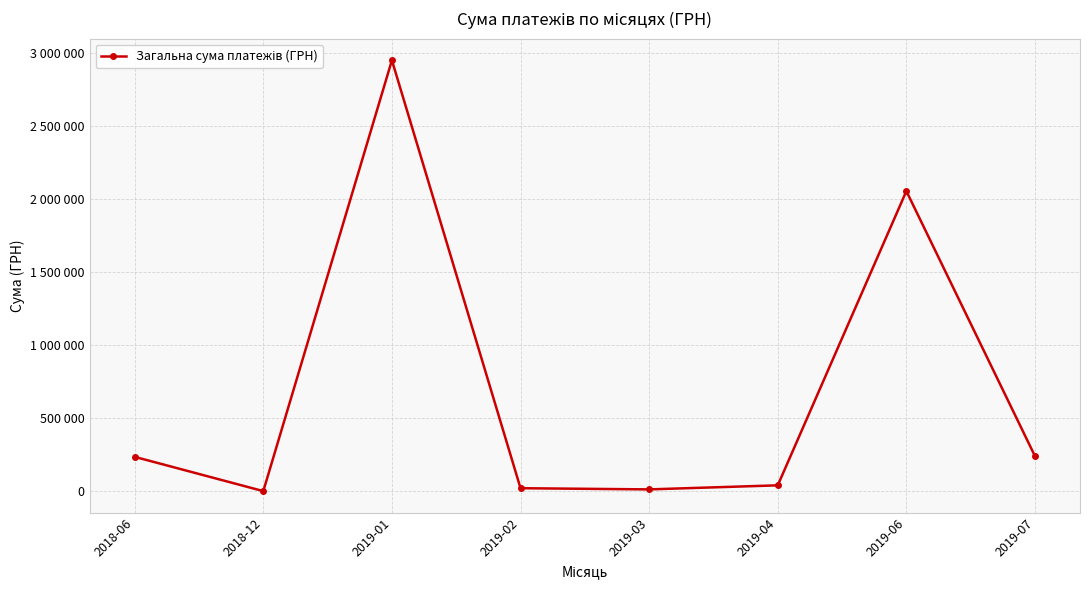

Does the chart have visible grid lines?

Yes